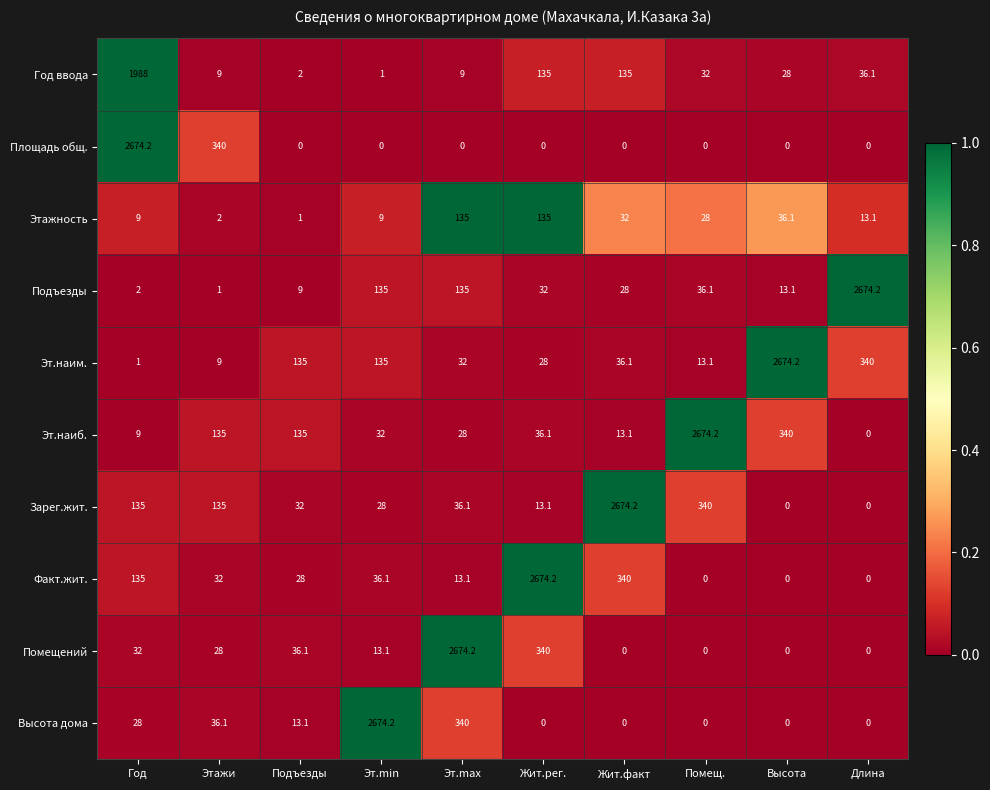

At which label is Этажность closest to 68?

Высота